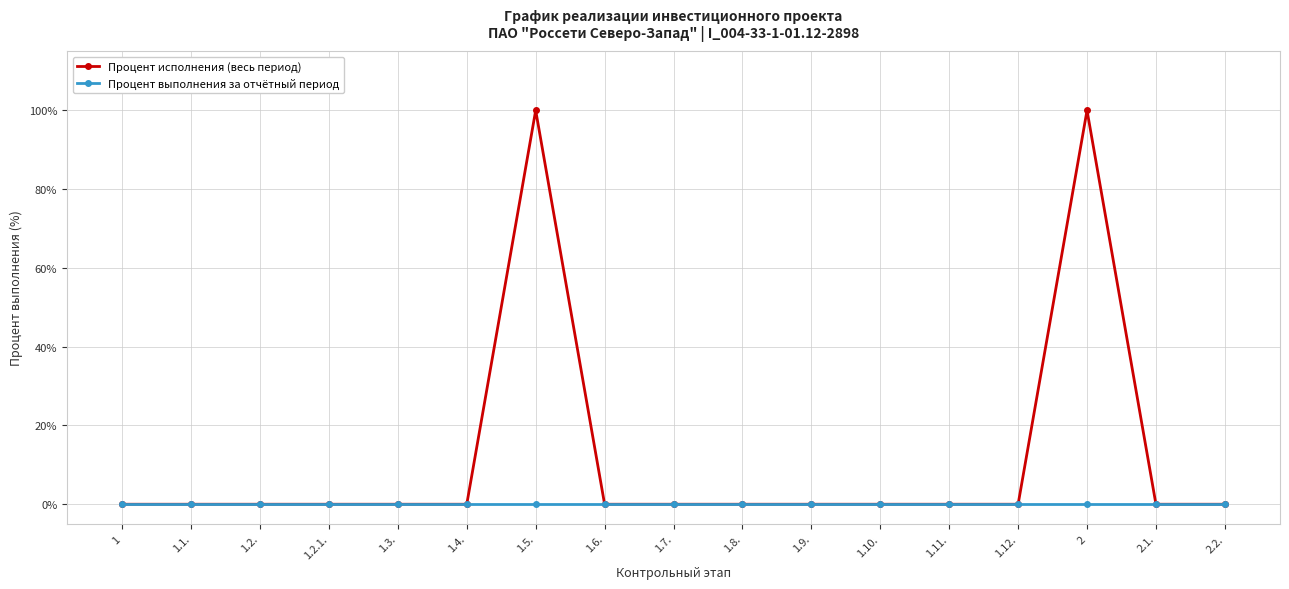

How many data points does each series have?

17